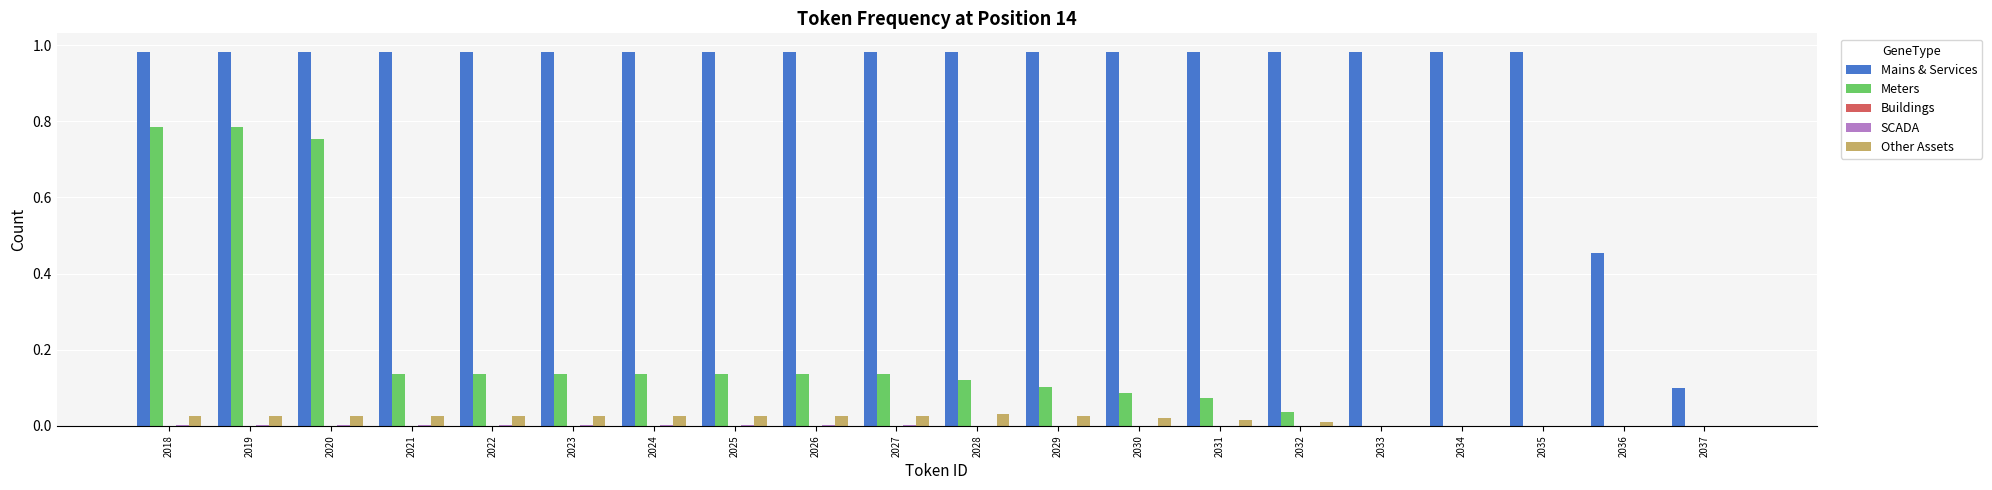

Which series has the largest total across all categories?

Mains & Services